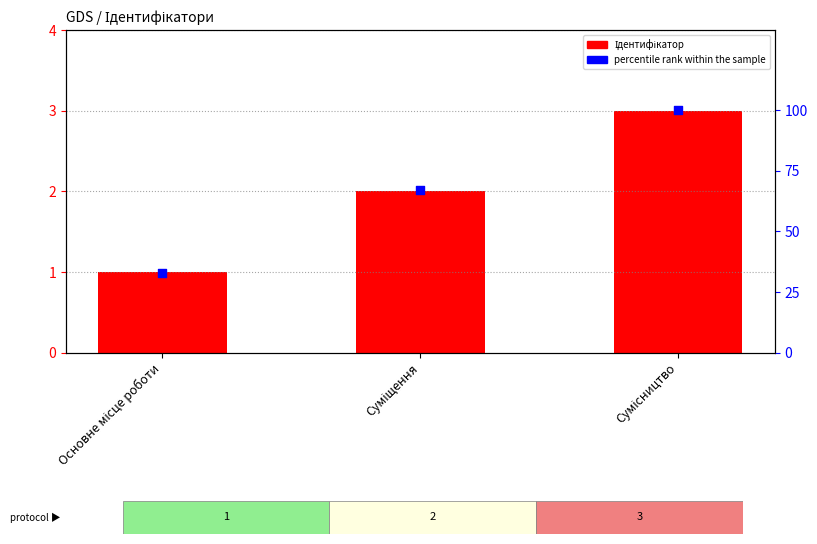

At how many categories does at least one series exceed 92?

1